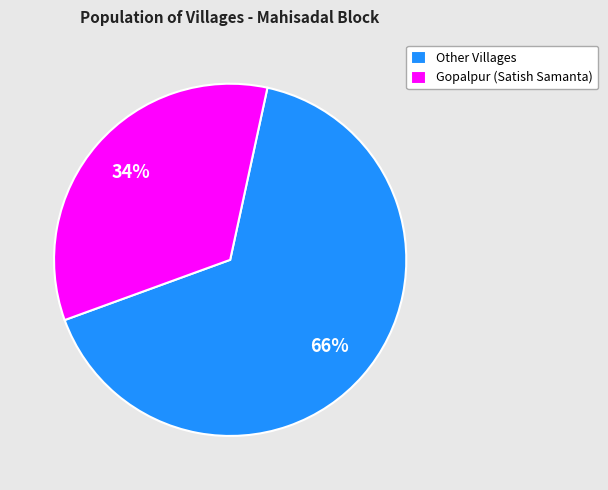

Rank the categories by value from lowest to highest.

Gopalpur (Satish Samanta), Other Villages